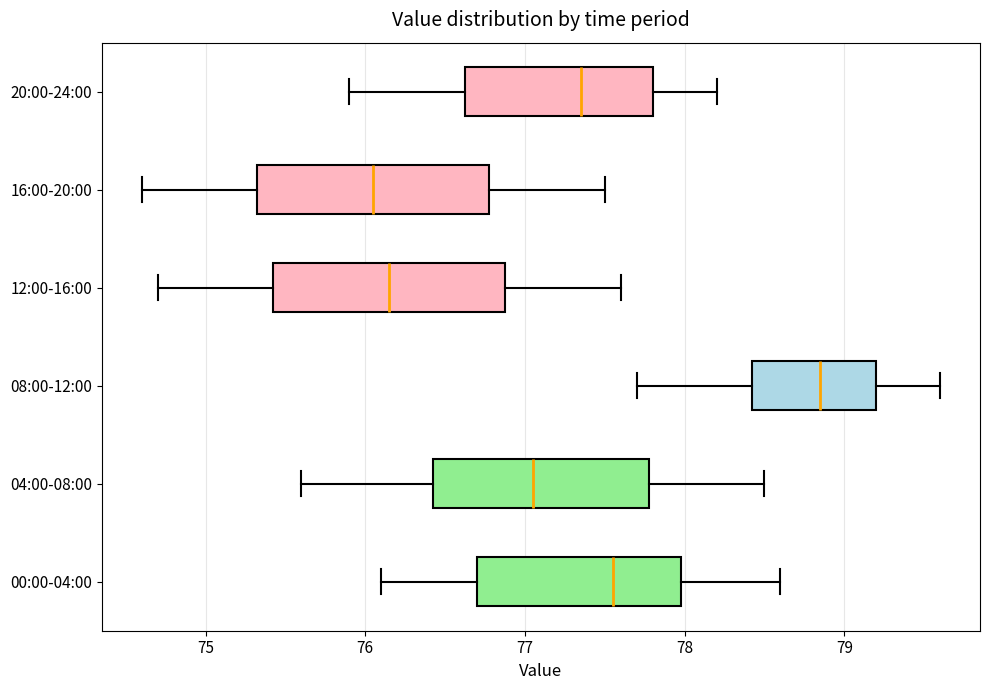

Reading bottom to top, transcribe this box plot: for each box, give where its median line is, the range the box spans, and where its two whiskers end, as read against the x-axis. The values are not printed on the chart, so give them approximately, as read against the axis.

00:00-04:00: median 77.6, box 76.7 to 78.0, whiskers 76.1 to 78.6
04:00-08:00: median 77.1, box 76.4 to 77.8, whiskers 75.6 to 78.5
08:00-12:00: median 78.9, box 78.4 to 79.2, whiskers 77.7 to 79.6
12:00-16:00: median 76.2, box 75.4 to 76.9, whiskers 74.7 to 77.6
16:00-20:00: median 76.1, box 75.3 to 76.8, whiskers 74.6 to 77.5
20:00-24:00: median 77.4, box 76.6 to 77.8, whiskers 75.9 to 78.2